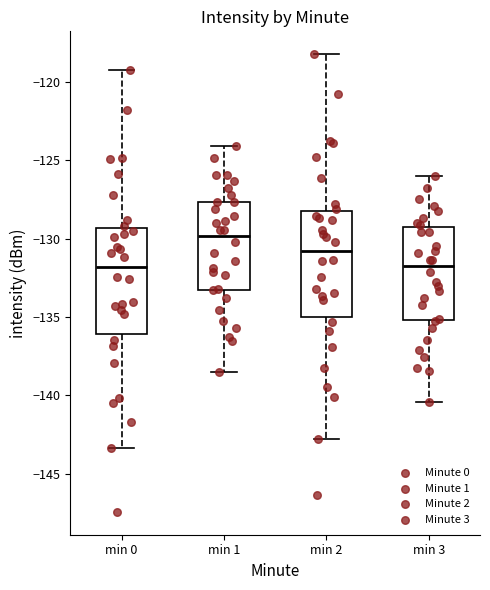

Where is the upper edge of the box for min 0 on the y-axis? The values are not printed on the chart, so give them approximately, as read against the axis.

-129.5